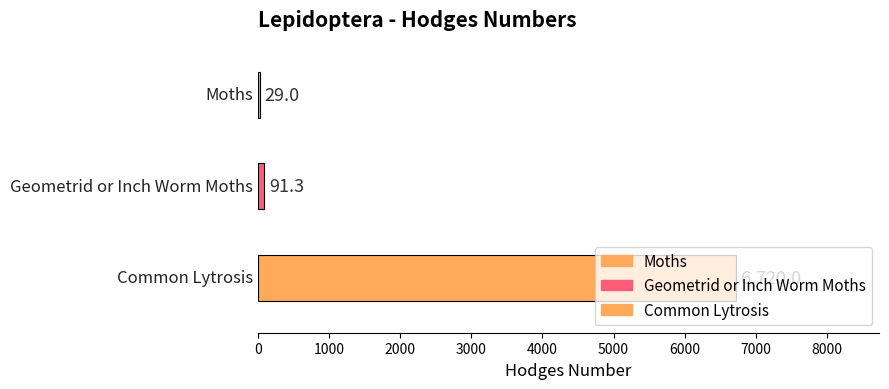

What is the label of the 3rd bar from the left?

Common Lytrosis